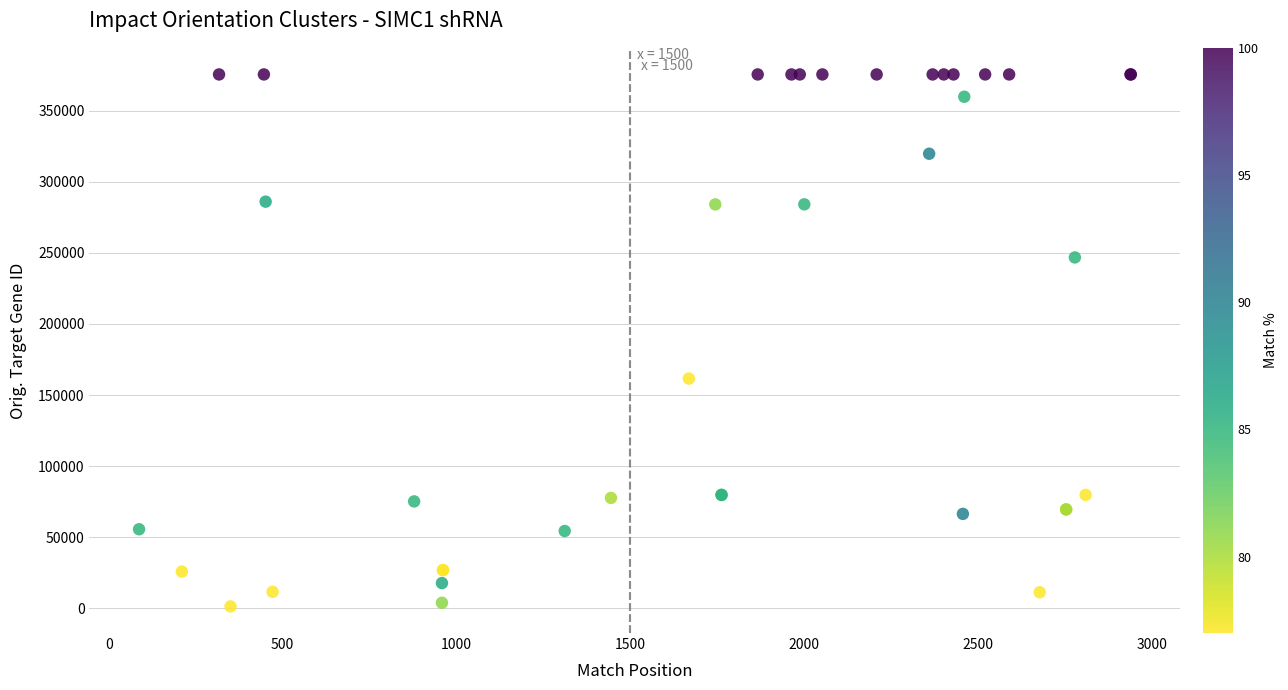

What Y value in the scatter plot is closest to 188419?

161582